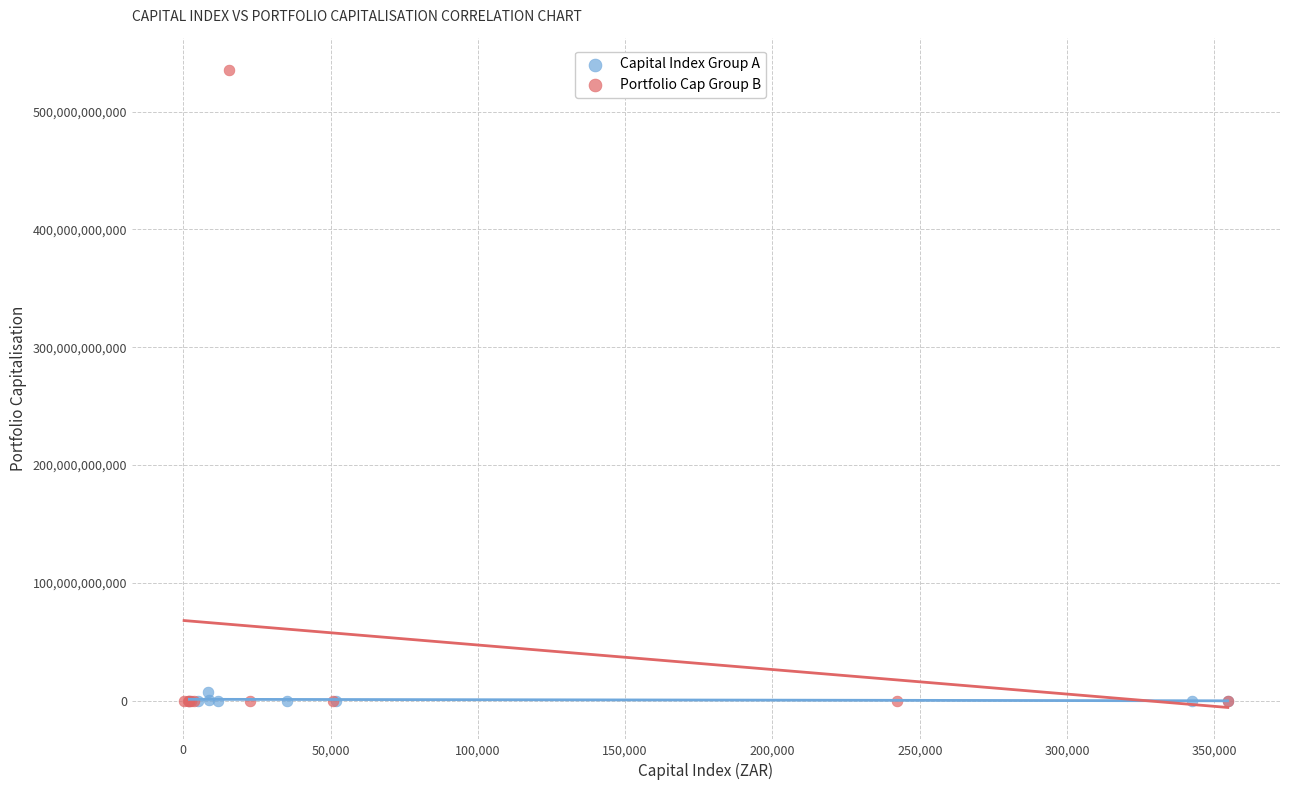

Which series has the widest spread of Y values?

Portfolio Cap Group B